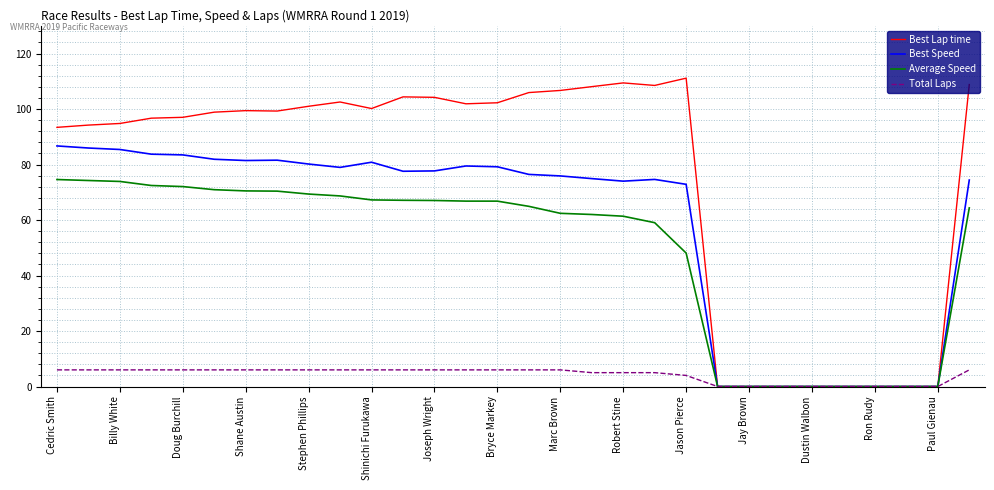

What is the sum of all Total Laps values?

127.0